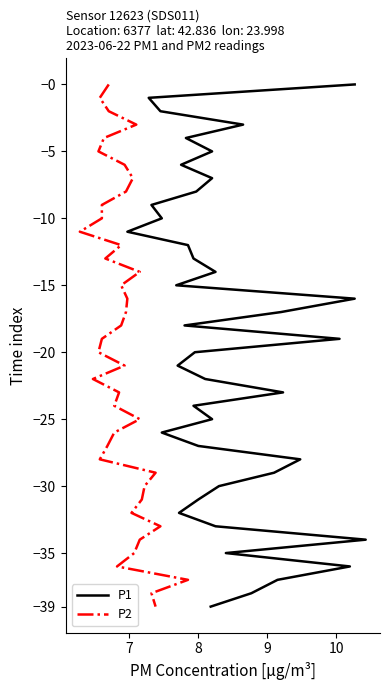

True or false: P2 has a value of 20 at 37.

False